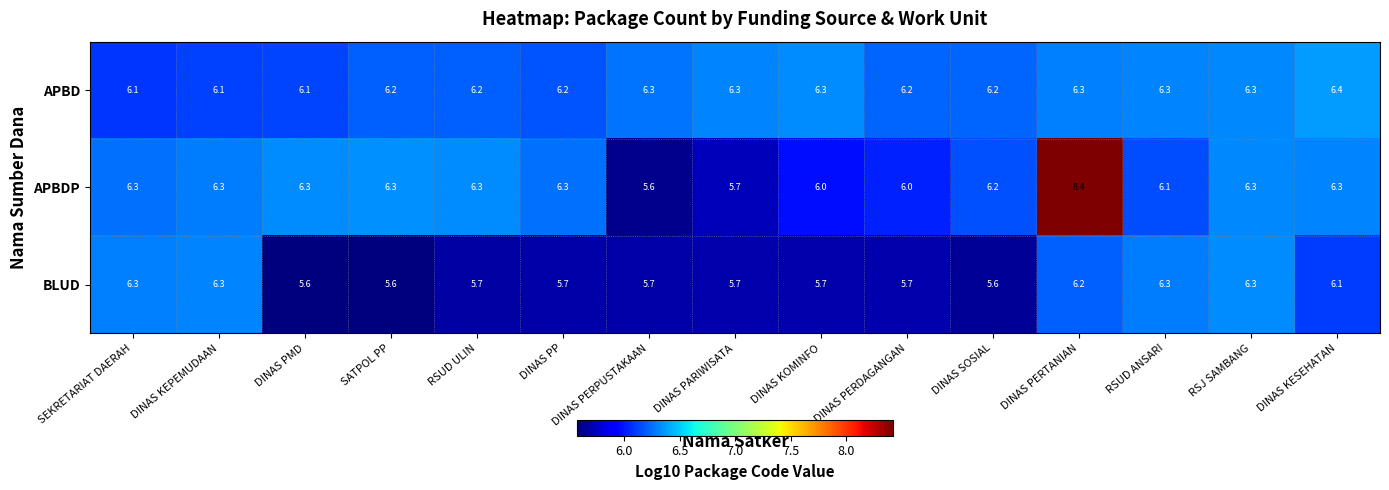

The BLUD series shows 1.5 at DINAS PARIWISATA. True or false?

False